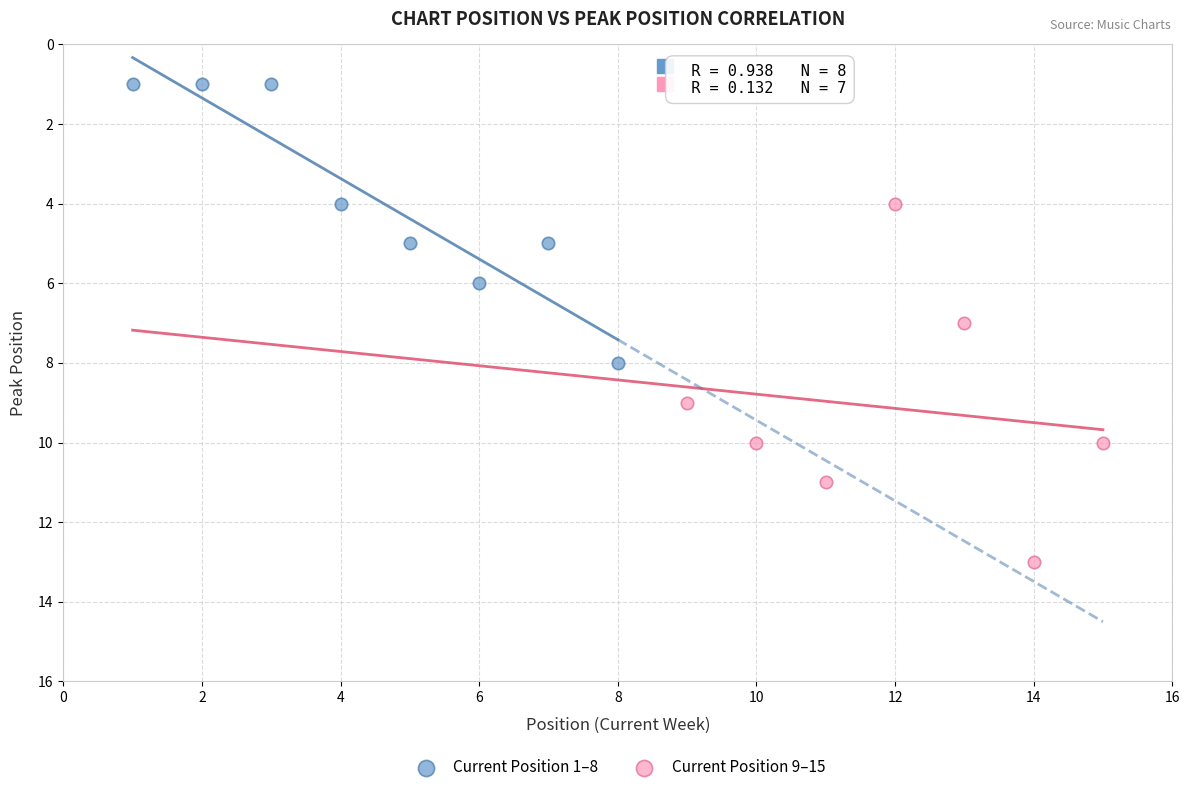

Which series contains the highest Y value?

Current Position 9–15